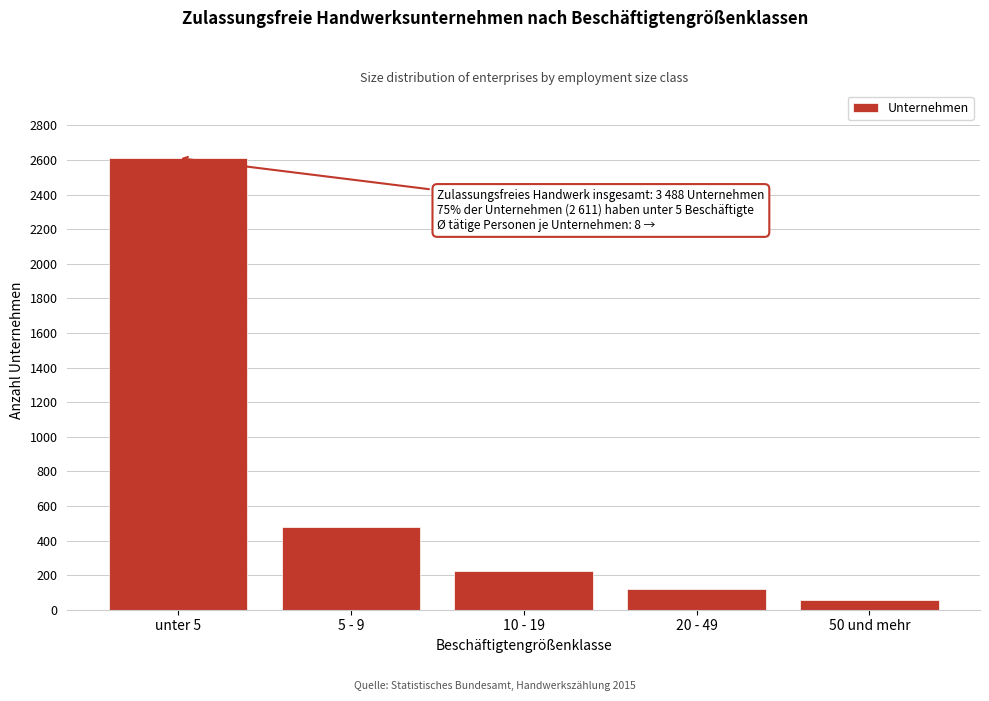

Reading left to right, transcribe all the data shown in this chart.

2611	476	221	122	58